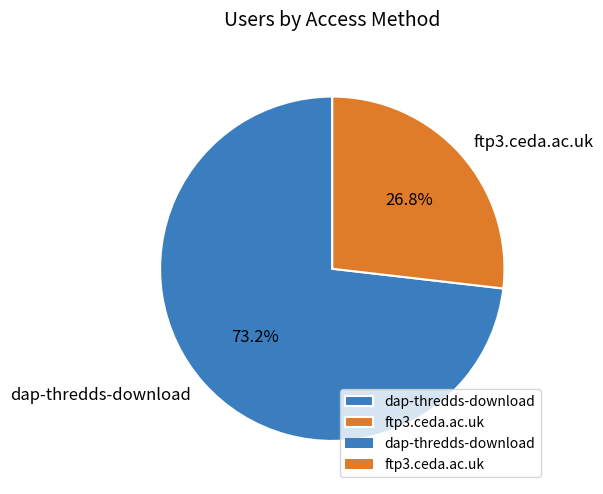

What percentage is the dap-thredds-download slice, to the nearest percent?

73%